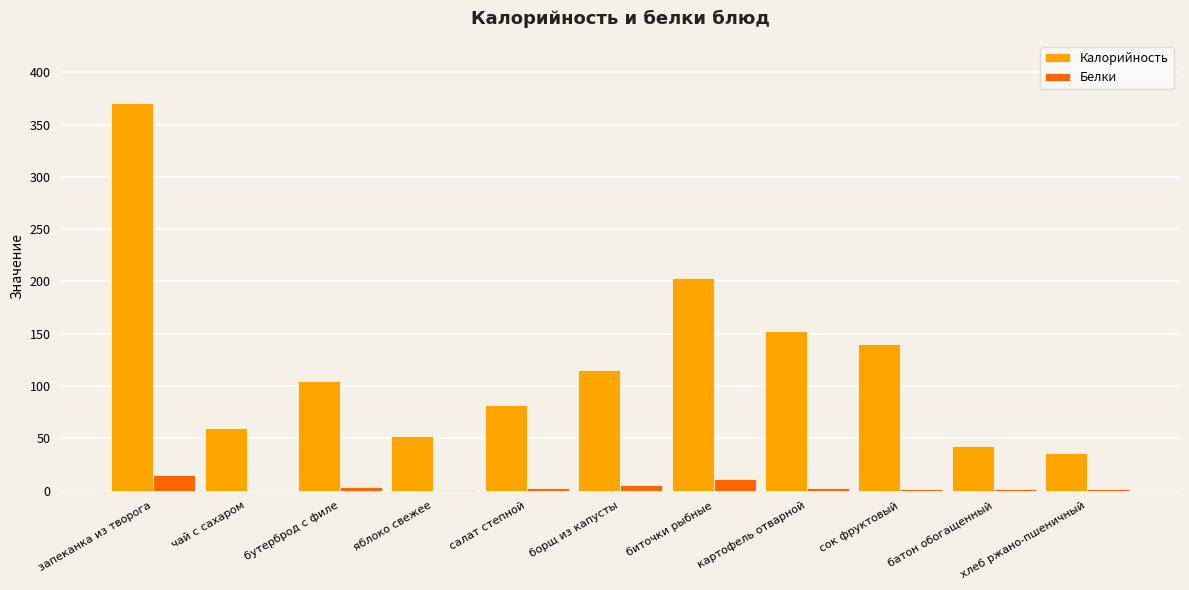

Between сок фруктовый and хлеб ржано-пшеничный, which series saw the biggest shift?

Калорийность